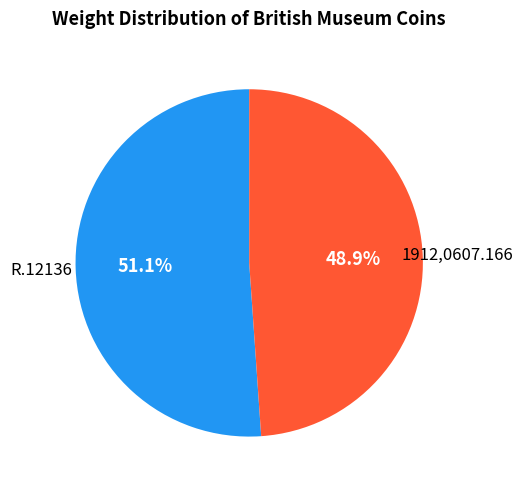

Count the number of slices in the pie.

2